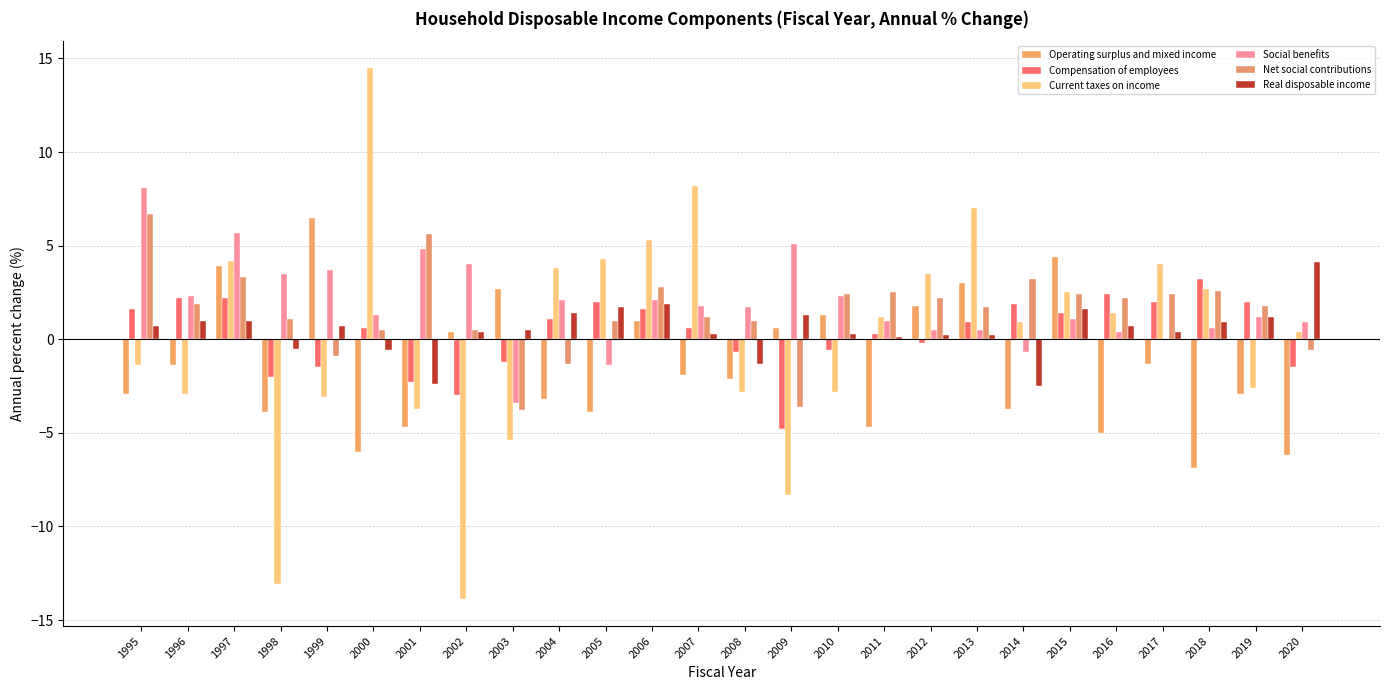

How many values in Operating surplus and mixed income are above zero?

10